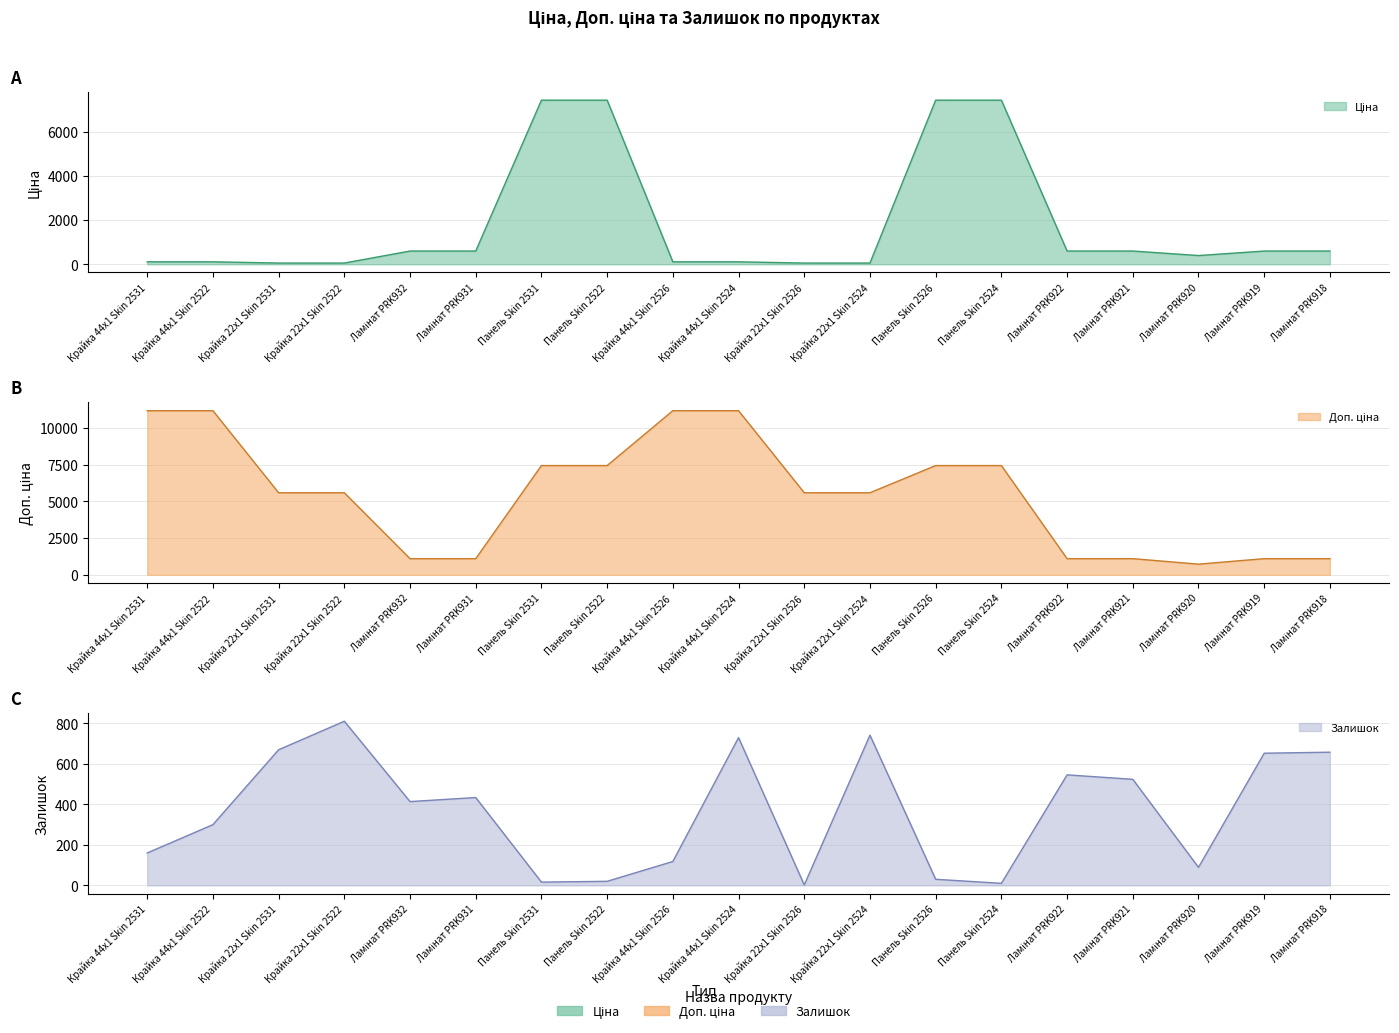

What is the maximum value for Залишок?

811.0